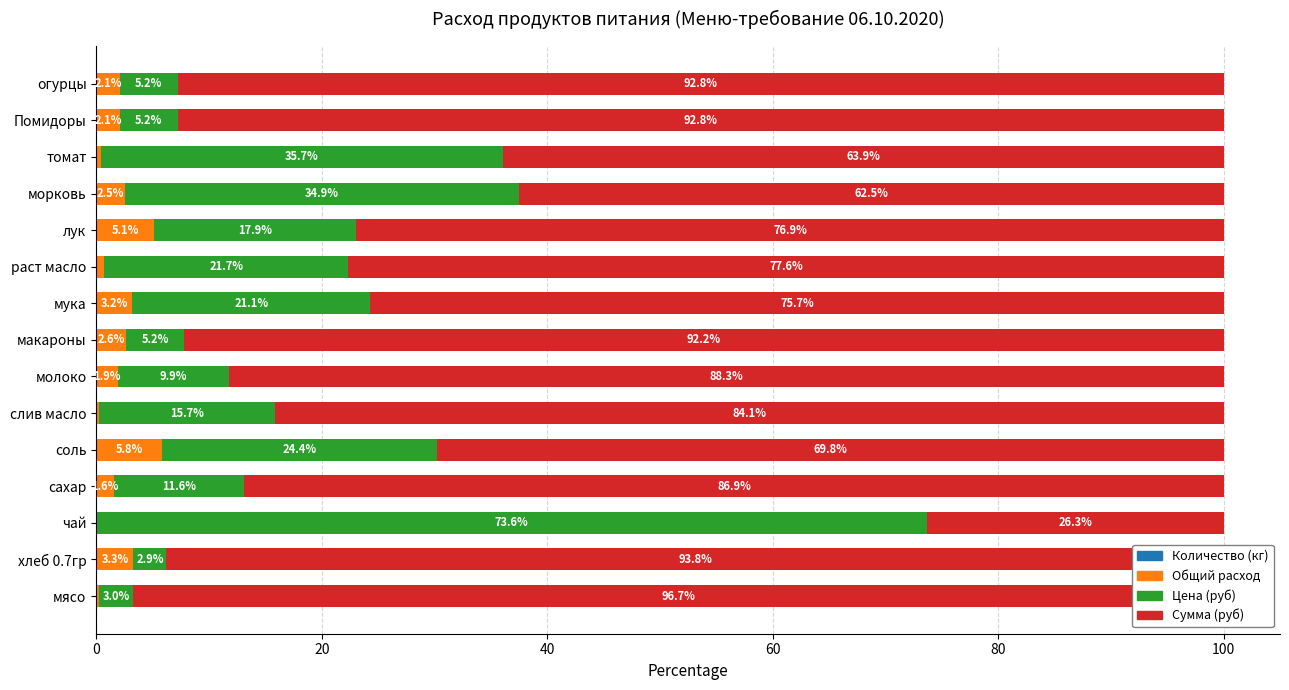

What is the maximum value for Сумма (руб)?

96.7